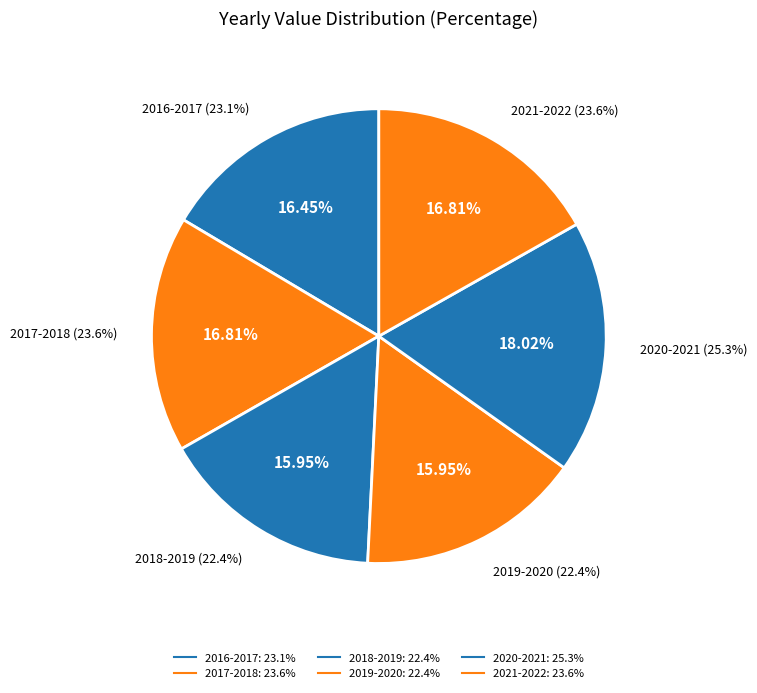

Rank the categories by value from highest to lowest.

2020-2021, 2017-2018, 2021-2022, 2016-2017, 2018-2019, 2019-2020